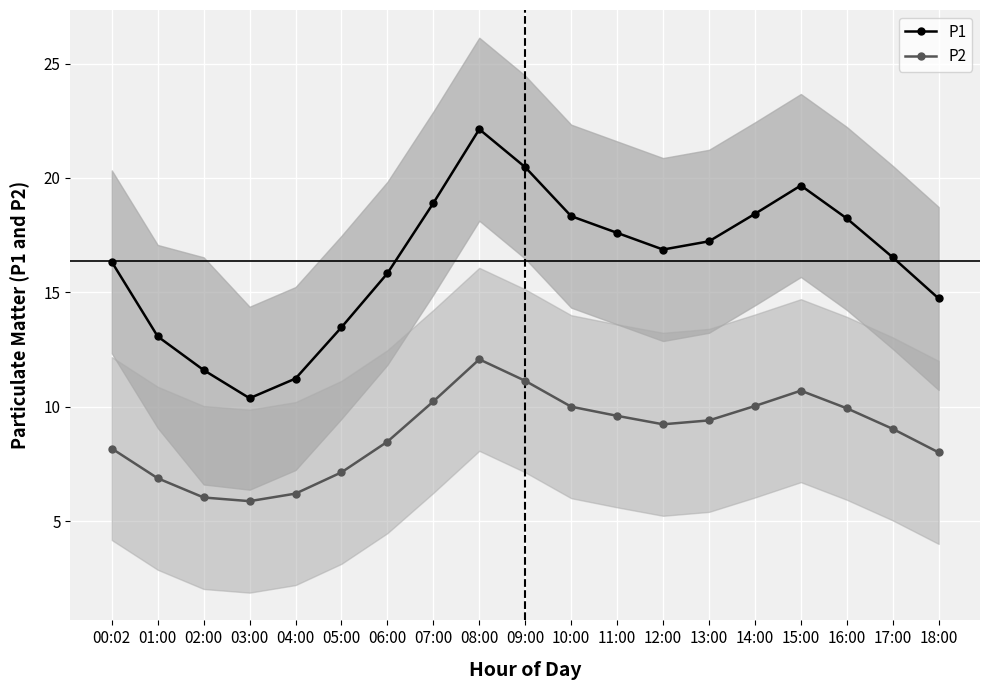

What is the difference between the second highest and minimum values in the P2 series?

5.3